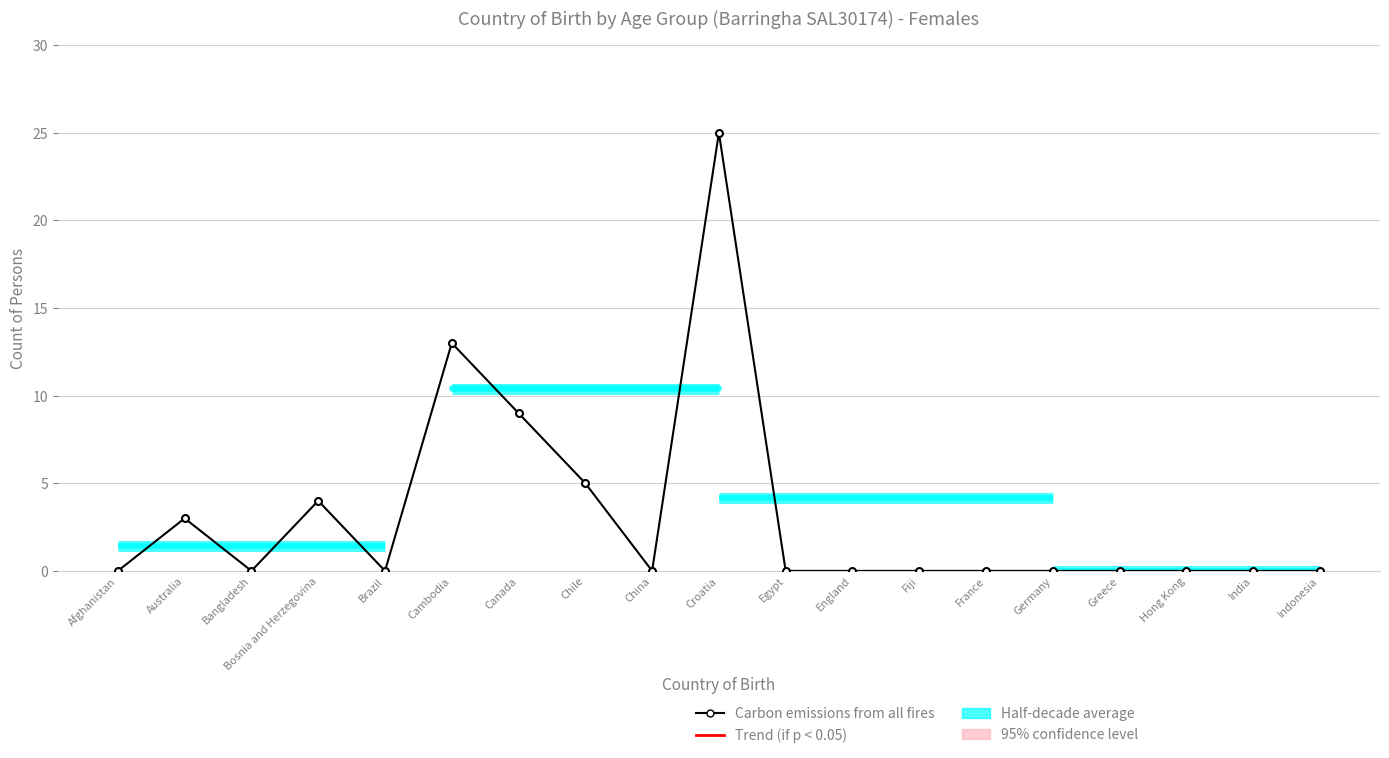

How many interior local peaks (higher than both neighbors) does the data have?

4